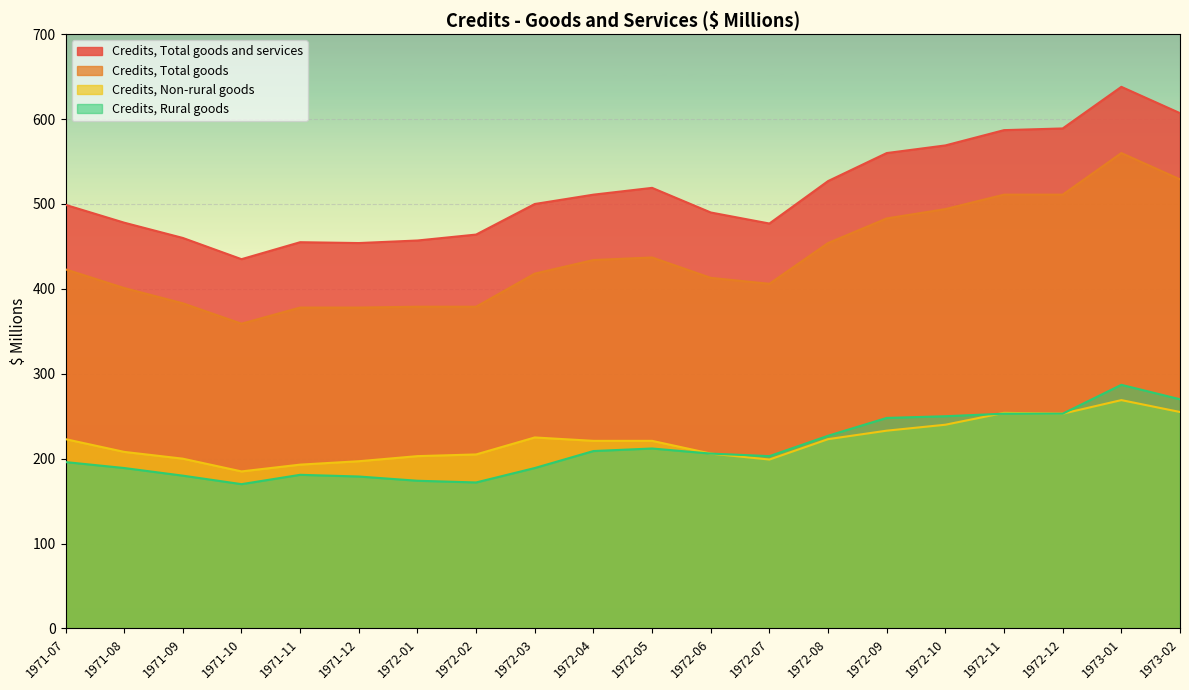

True or false: Credits, Total goods and Credits, Non-rural goods cross at least once.

False